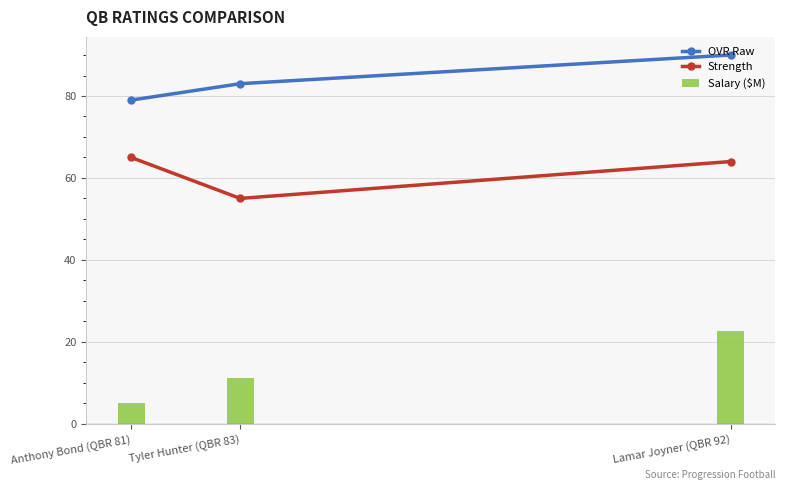

The Strength series shows 55.0 at Tyler Hunter (QBR 83). True or false?

True